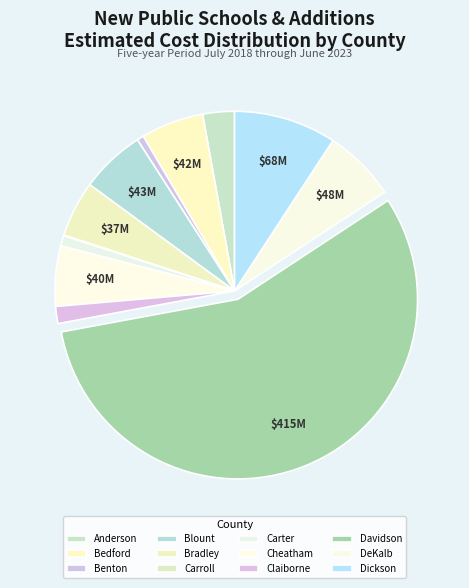

To the nearest percent, what is the average slice percentage?

8%